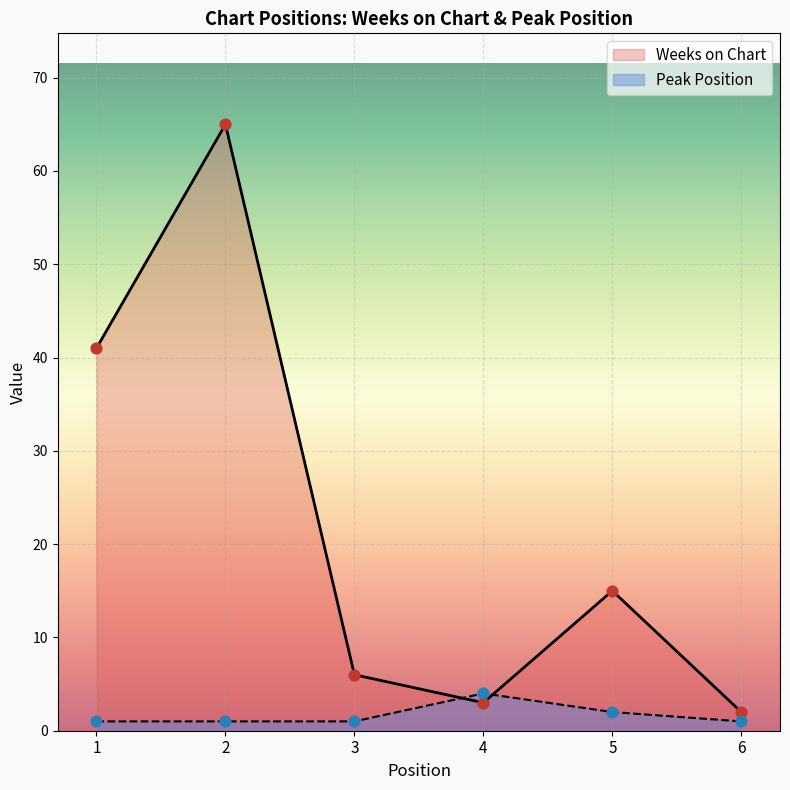

Which series has the largest Y range (max minus min)?

Weeks on Chart